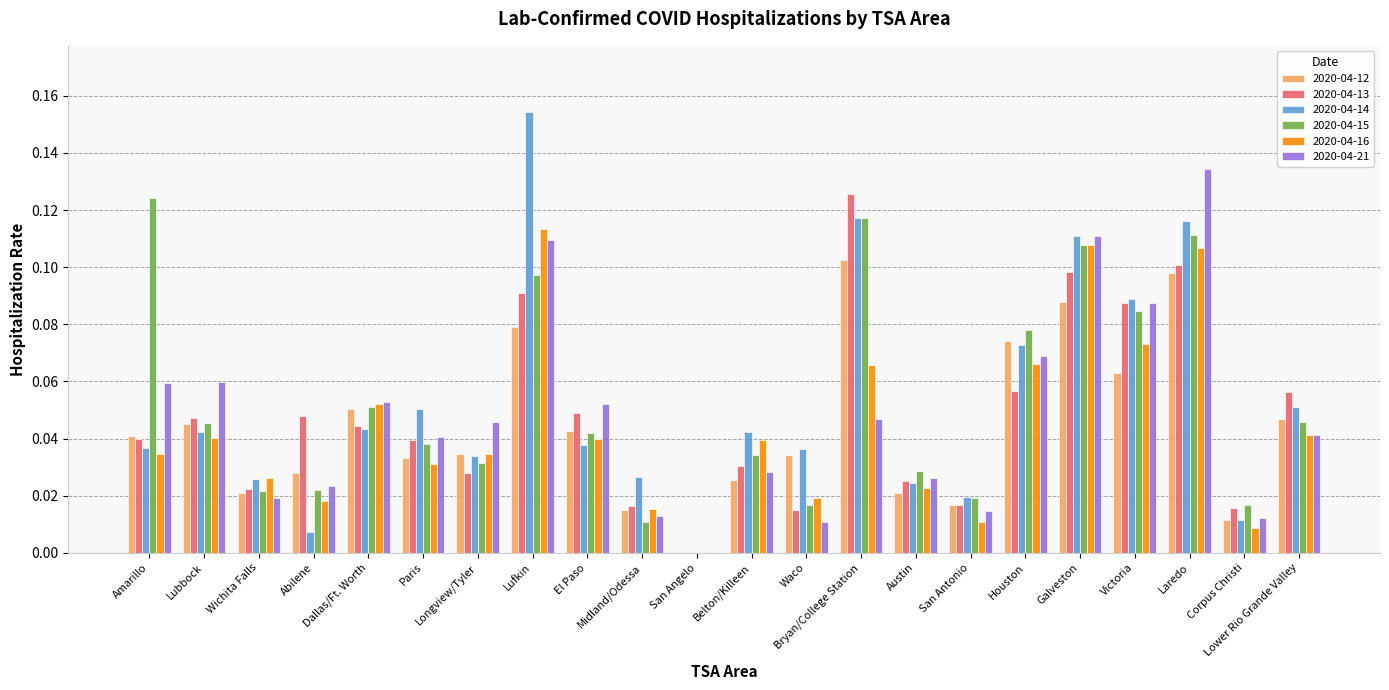

Between Paris and Laredo, which is larger?

Laredo